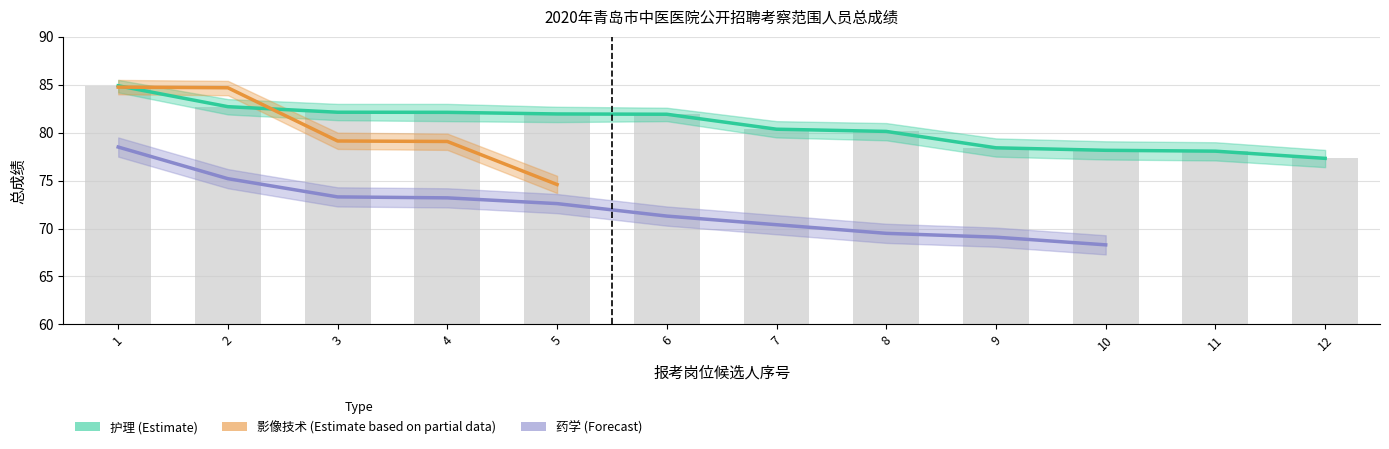

Which series has the widest spread of values?

影像技术